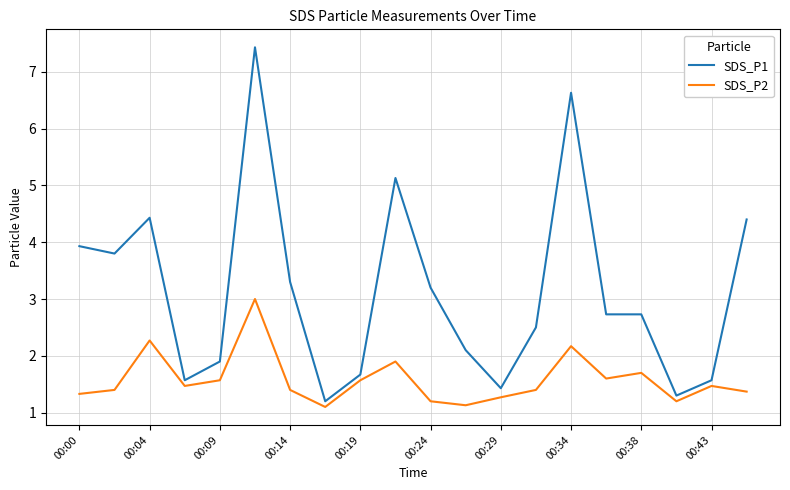

What is the difference between the maximum and minimum values in the SDS_P1 series?

6.2